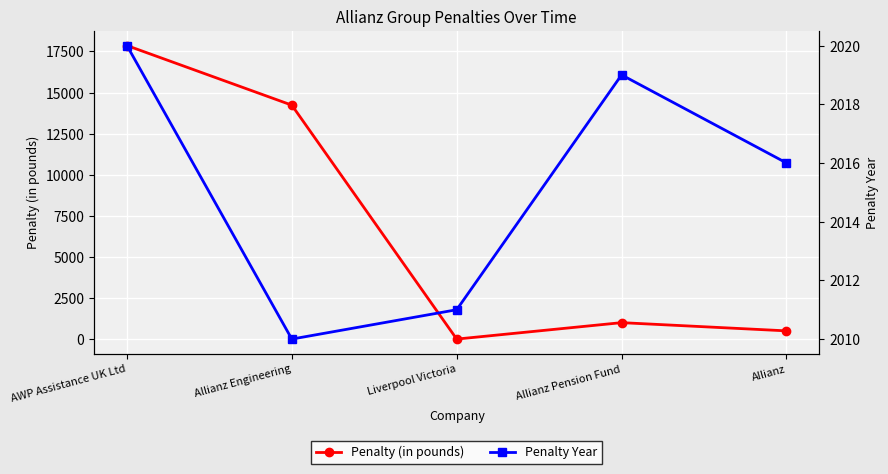

At which label does Penalty (in pounds) reach its peak?

AWP Assistance UK Ltd